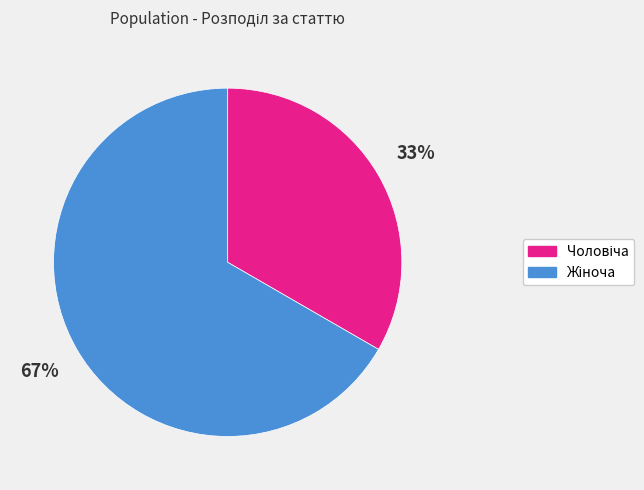

Is there a majority slice in this chart?

Yes